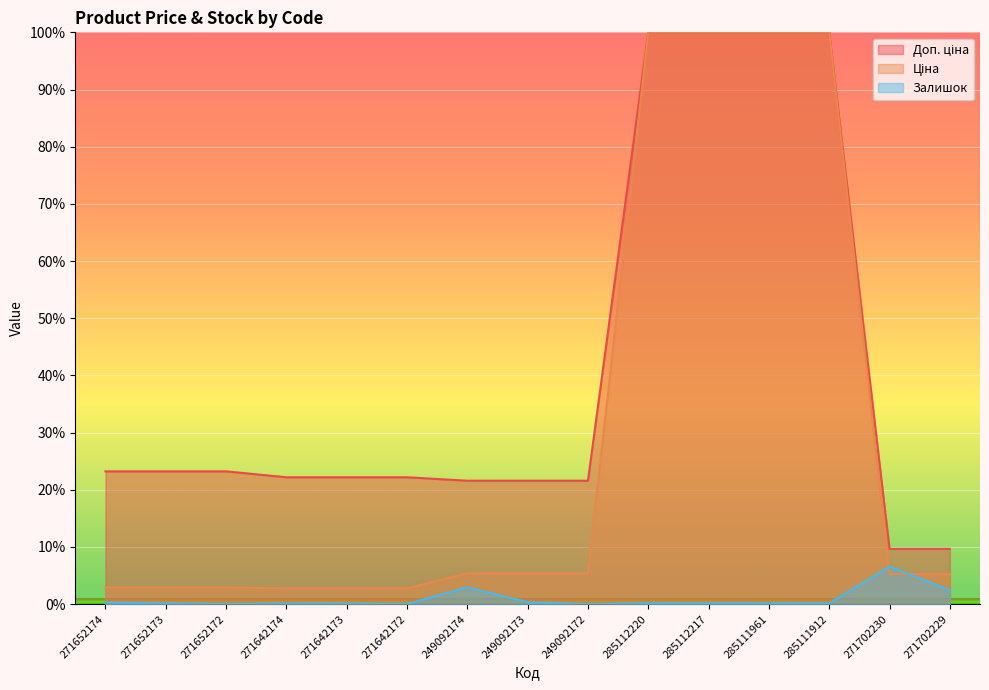

Reading left to right, extract all data points from this chart.

Доп. ціна: 23.2	23.2	23.2	22.2	22.2	22.2	21.6	21.6	21.6	100.0	100.0	100.0	100.0	9.7	9.7
Ціна: 2.9	2.9	2.9	2.8	2.8	2.8	5.4	5.4	5.4	100.0	100.0	100.0	100.0	5.3	5.3
Залишок: 0.3	0.1	0.0	0.1	0.1	0.0	2.9	0.3	0.0	0.2	0.2	0.2	0.1	6.6	2.4